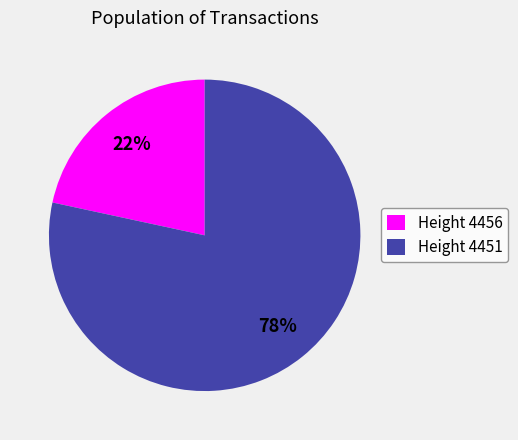

Which category has the smallest portion of the pie?

Height 4456